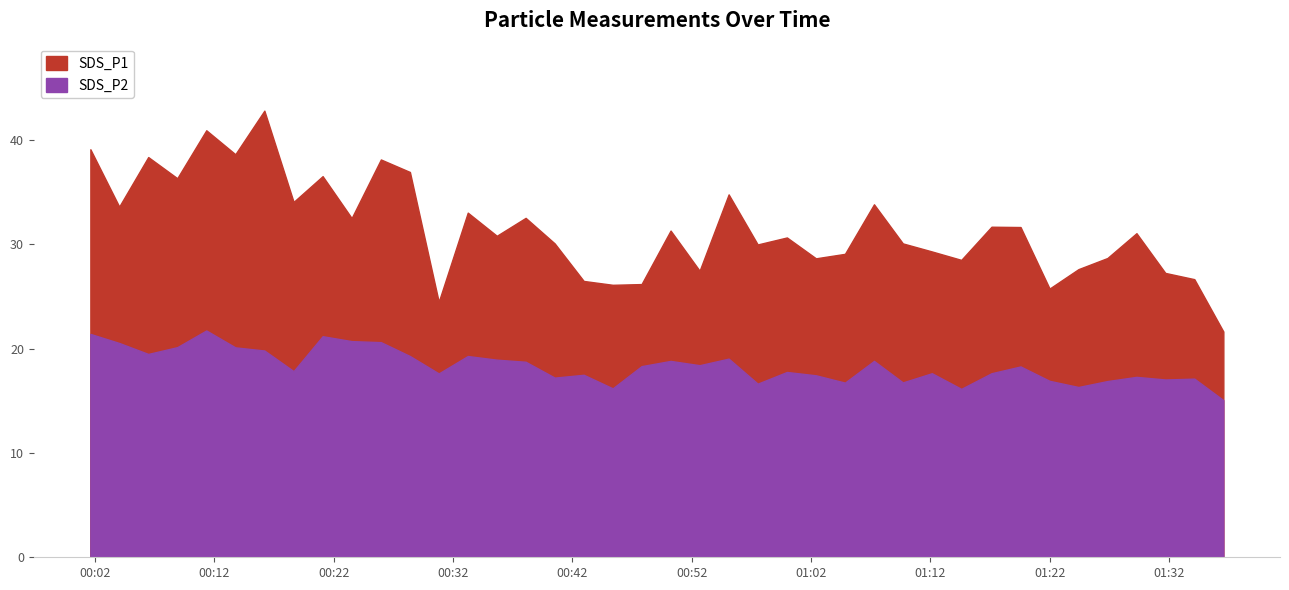

The value of SDS_P1 at 2024/01/26 01:24:25 is 27.6. True or false?

True